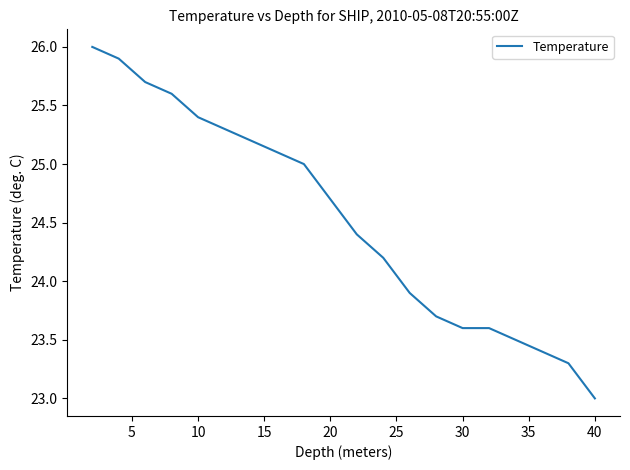

What is the difference between the maximum and minimum values?

3.0